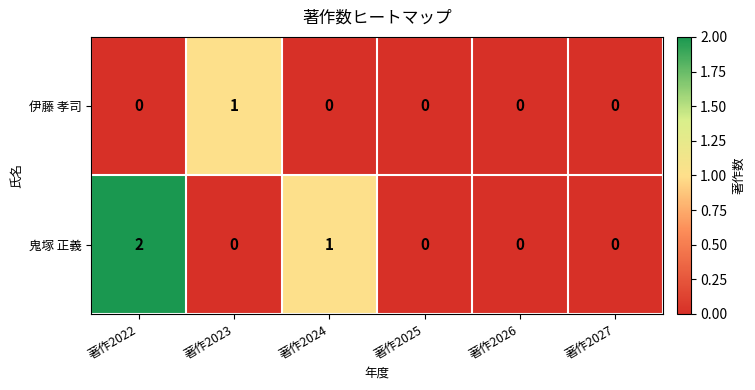

At which category is the sum across all series the highest?

著作2022